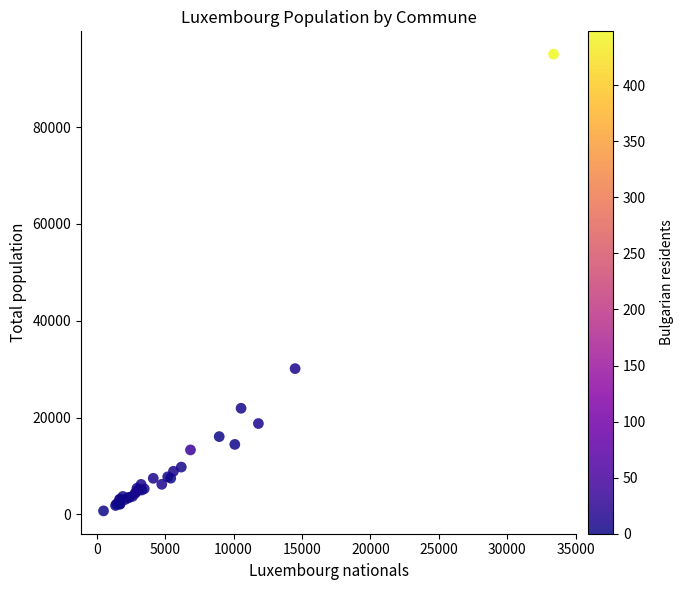

What Y value in the scatter plot is closest to 47901?

30125